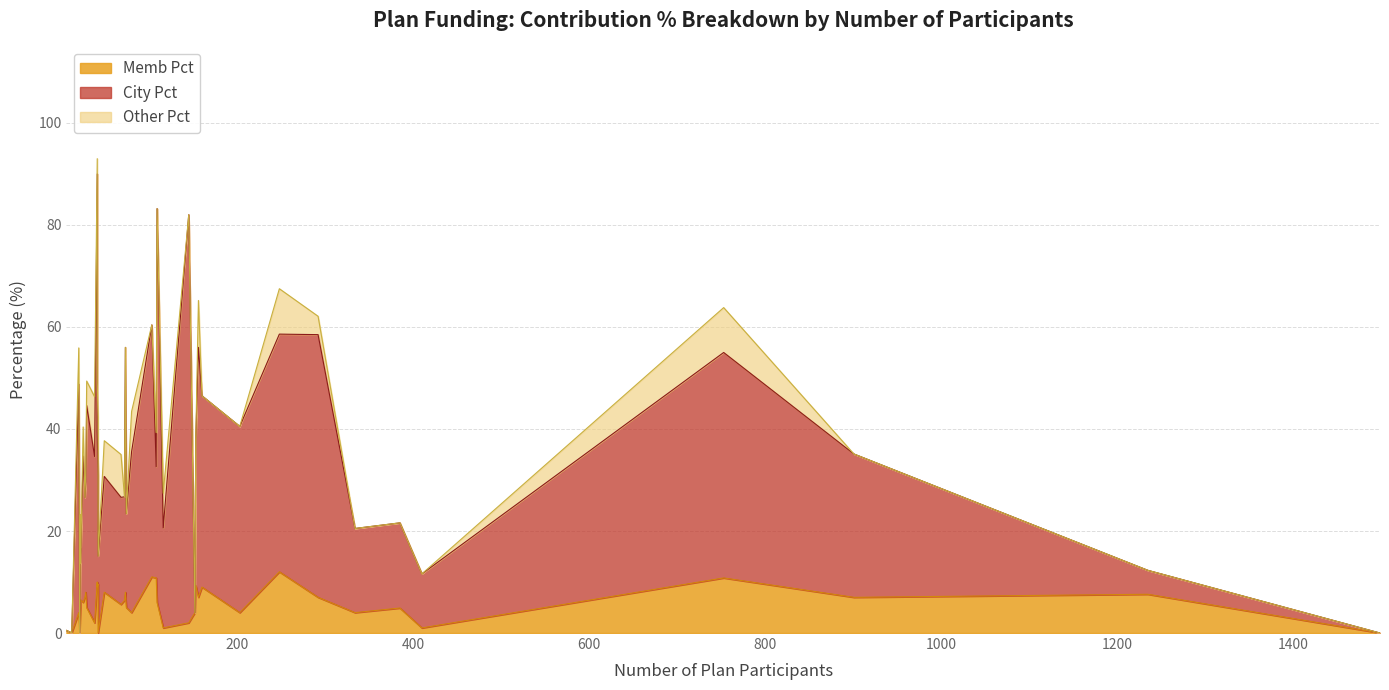

How many lines are shown in the chart?

3